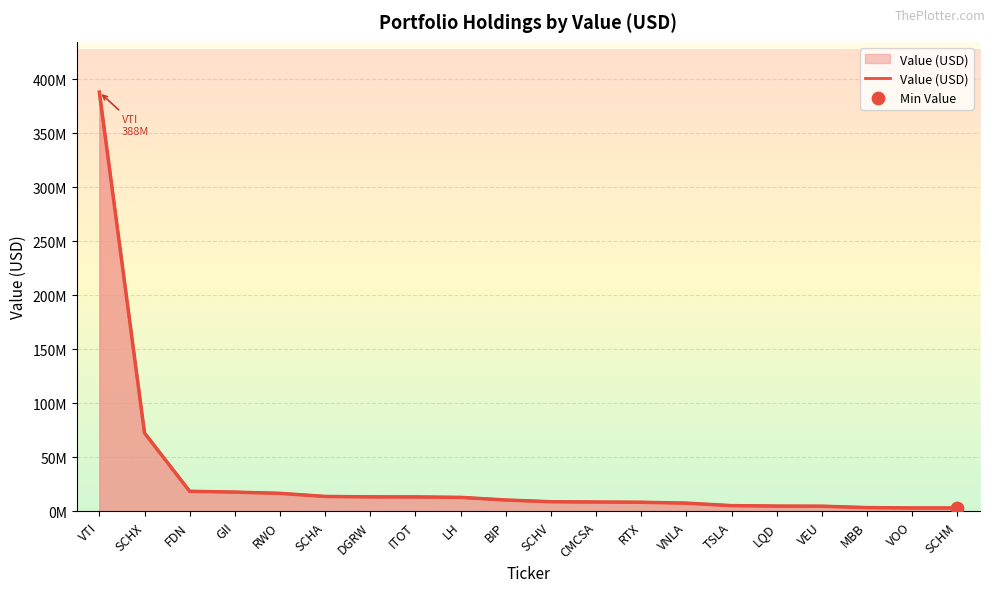

What is the change in value from FDN to VEU?

-13813000